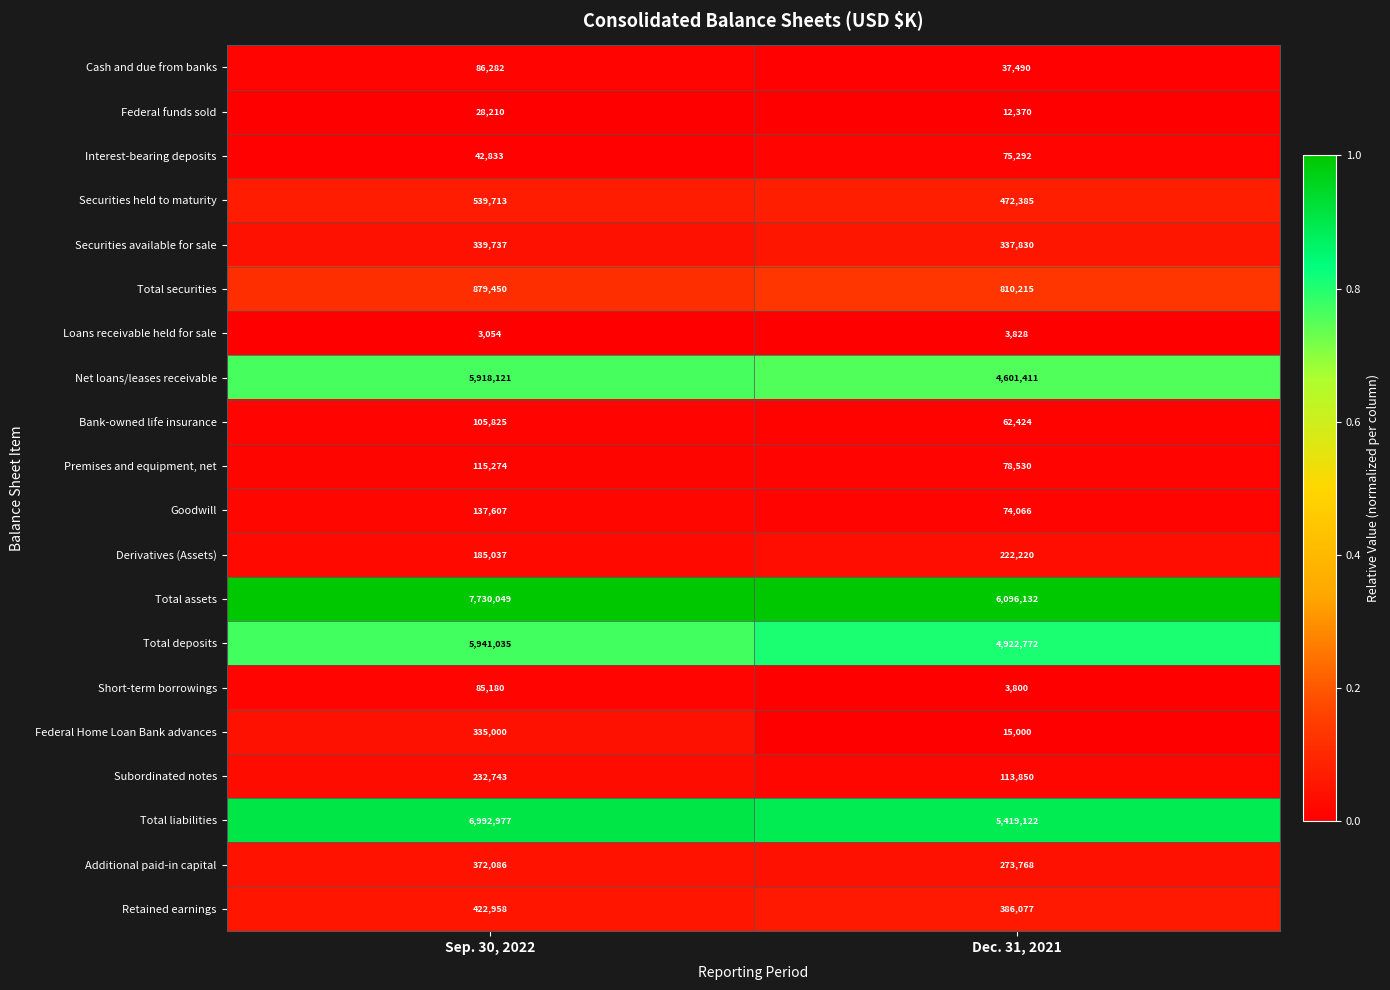

Which label corresponds to the smallest value in the chart?

Sep. 30, 2022